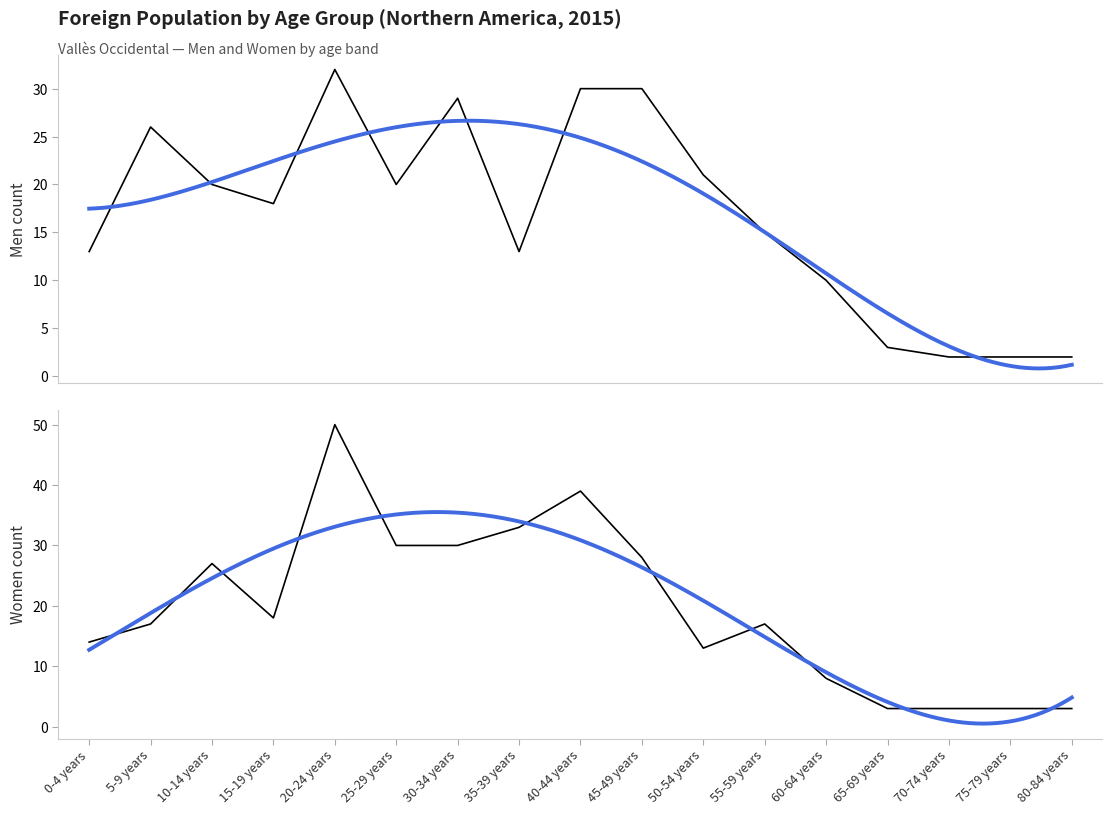

How many times do Women and Men cross each other?

5